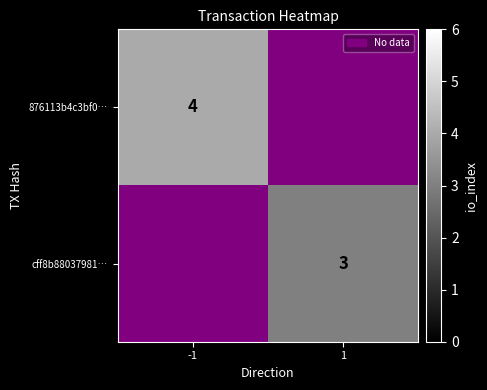

Rank the series by their maximum value, from highest to lowest.

876113b4c3bf0…, cff8b88037981…